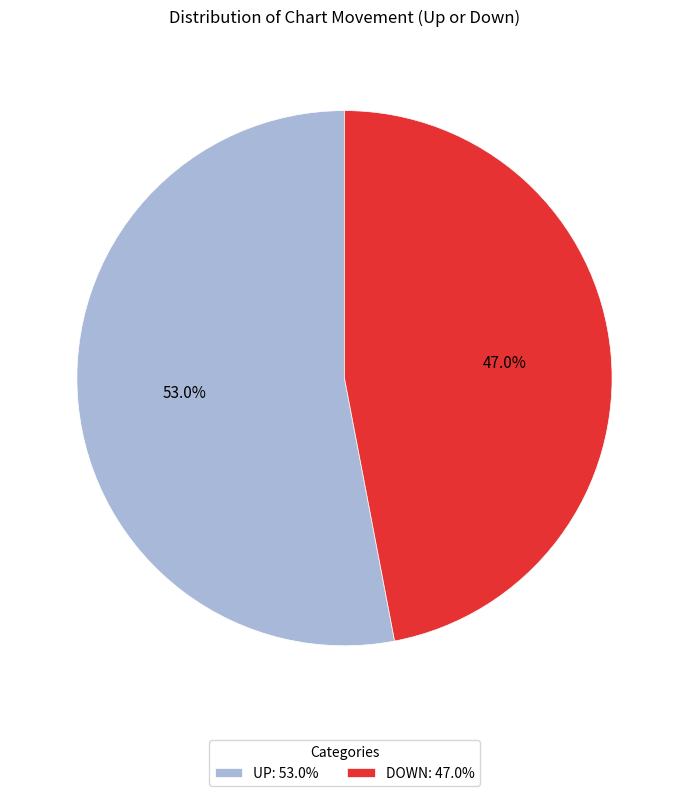

Combined, what portion of the pie is UP: 53.0% and DOWN: 47.0%?

100.0%